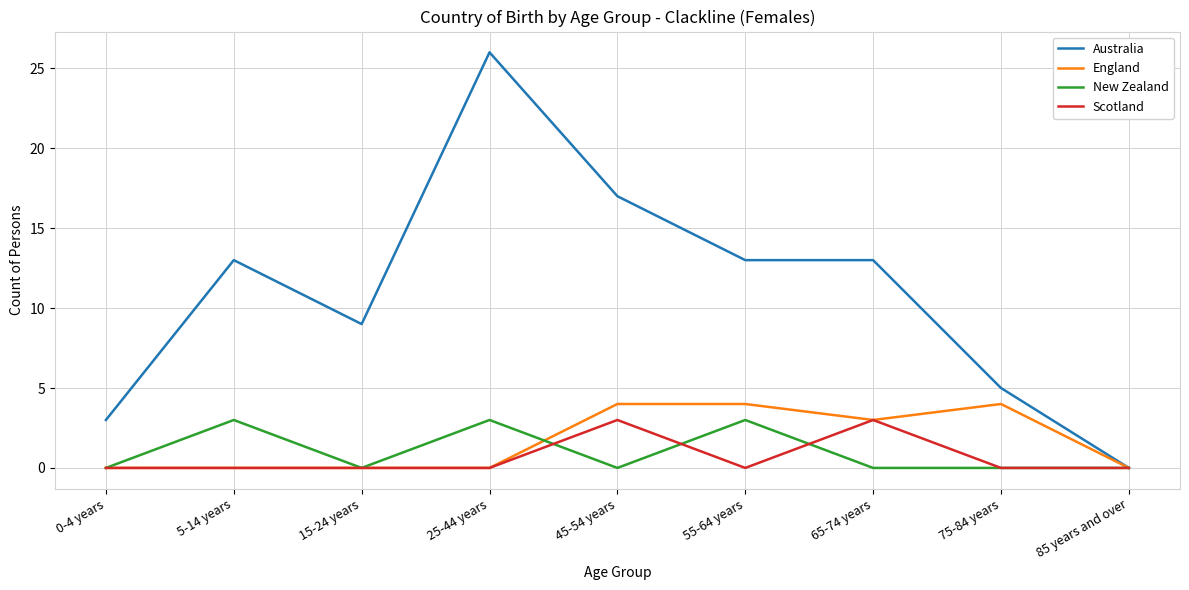

How many New Zealand values are between 0 and 3?

9